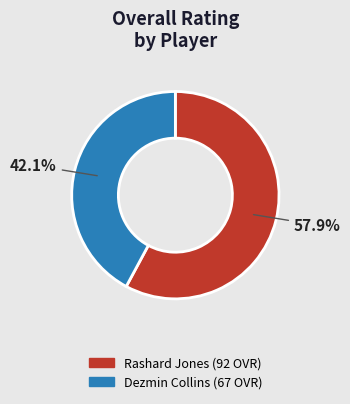

Approximately how many times larger is the value at Rashard Jones compared to Dezmin Collins?

1.4